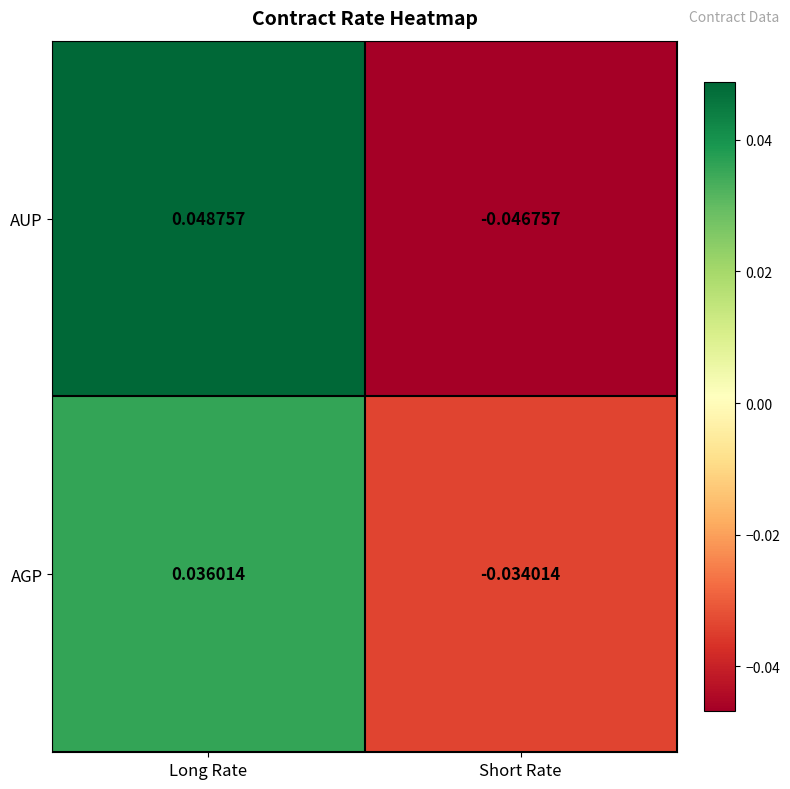

Which category has the highest value across all series?

Long Rate